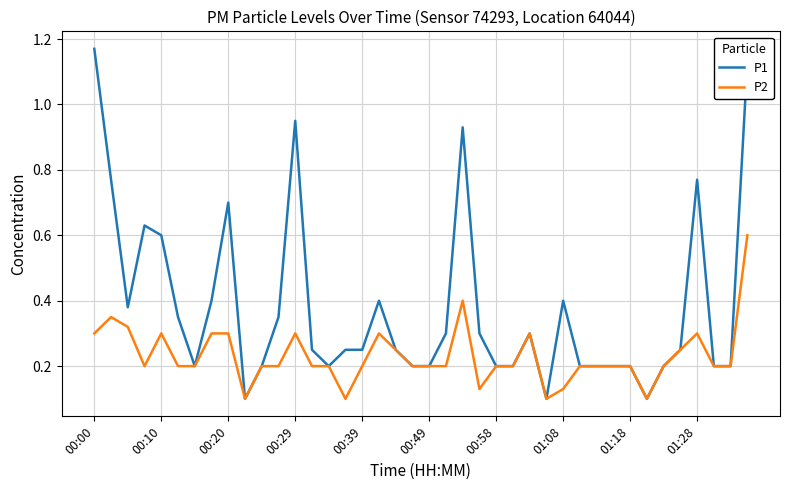

Which series has the widest spread of values?

P1